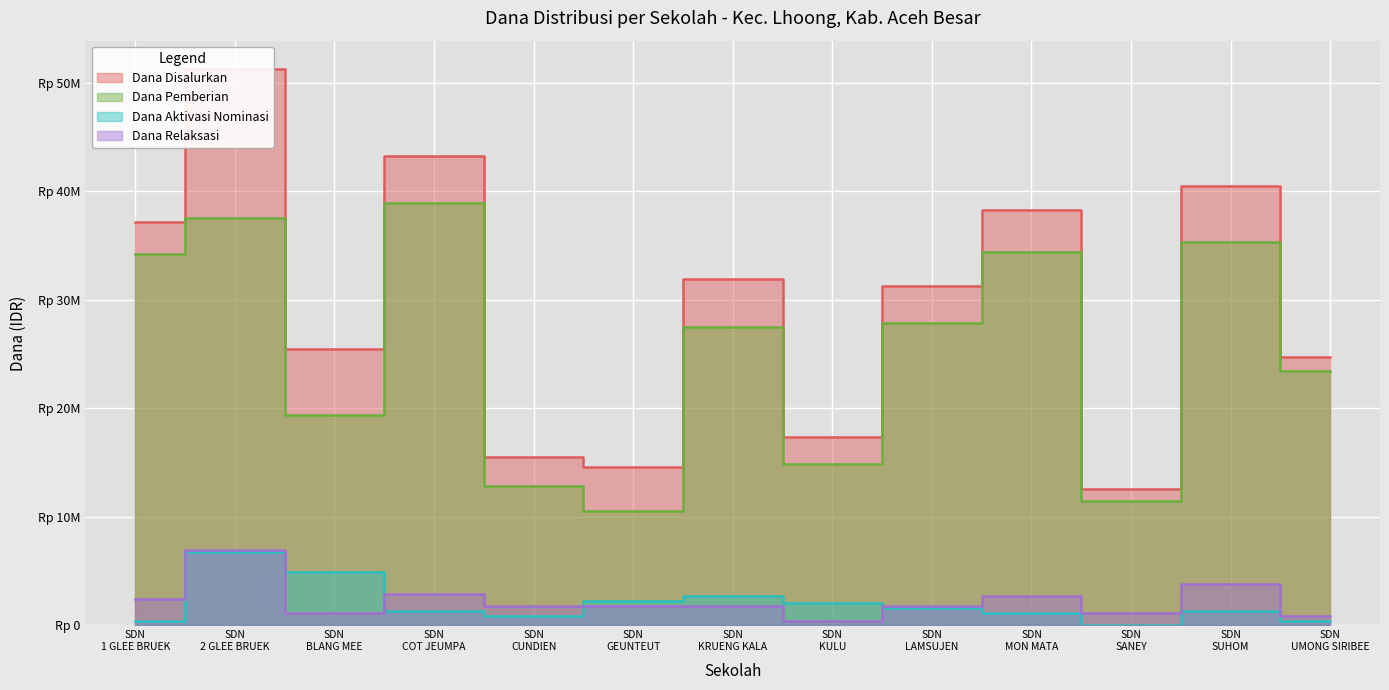

What is the difference between the maximum and minimum values in the Dana Relaksasi series?

6525000